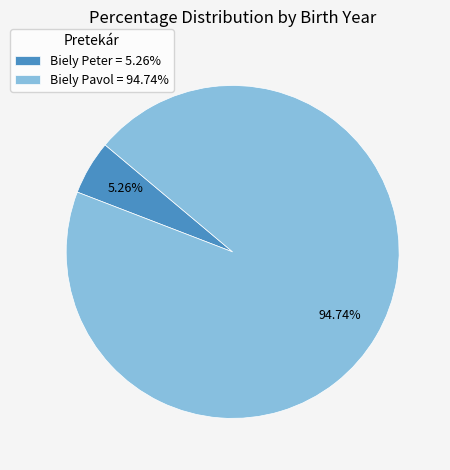

Which has a higher value, Biely Pavol = 94.74% or Biely Peter = 5.26%?

Biely Pavol = 94.74%